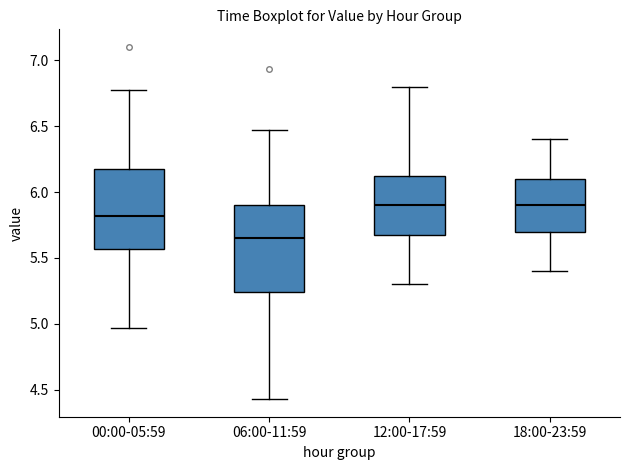

Reading left to right, read every box against the y-axis: the position of its median line, the range the box covers, and the ends of its whiskers. The values are not printed on the chart, so give them approximately, as read against the axis.

00:00-05:59: median 5.80, box 5.55 to 6.20, whiskers 4.95 to 6.75
06:00-11:59: median 5.65, box 5.25 to 5.90, whiskers 4.45 to 6.45
12:00-17:59: median 5.90, box 5.70 to 6.15, whiskers 5.30 to 6.80
18:00-23:59: median 5.90, box 5.70 to 6.10, whiskers 5.40 to 6.40